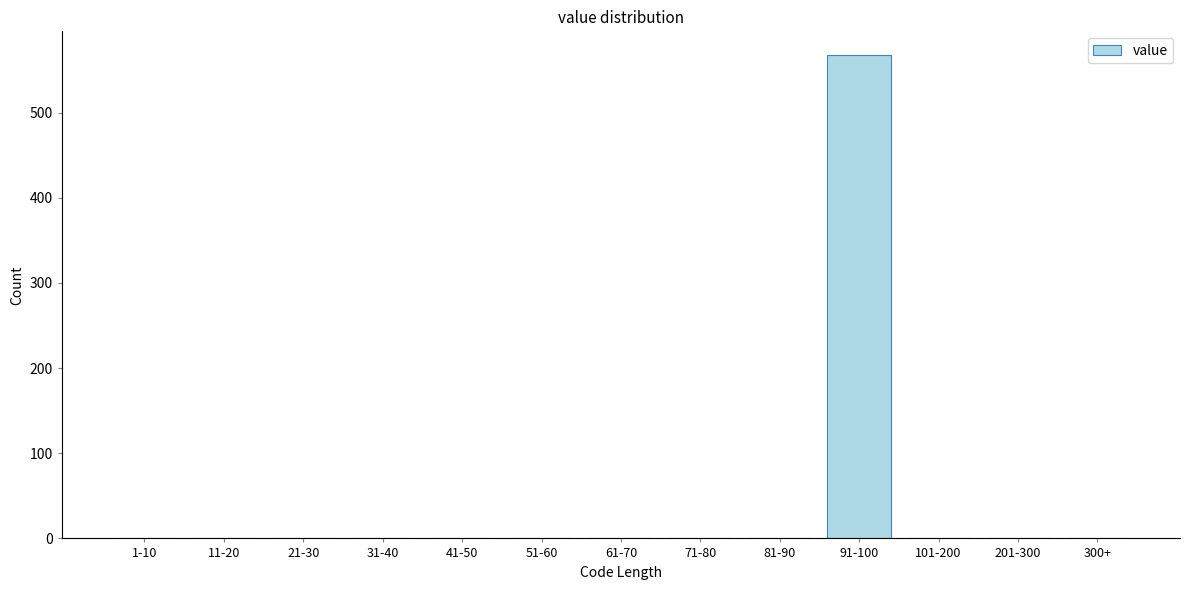

Reading left to right, what are all the values shown in this chart?

1-10=0	11-20=0	21-30=0	31-40=0	41-50=0	51-60=0	61-70=0	71-80=0	81-90=0	91-100=567	101-200=0	201-300=0	300+=0